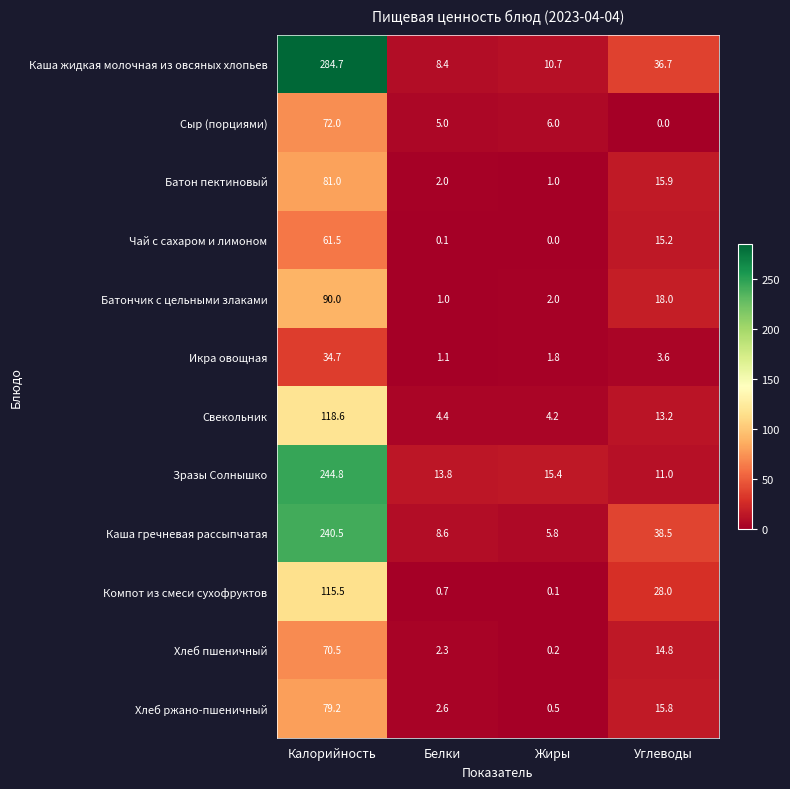

What is the average value of the Батон пектиновый series?

25.0